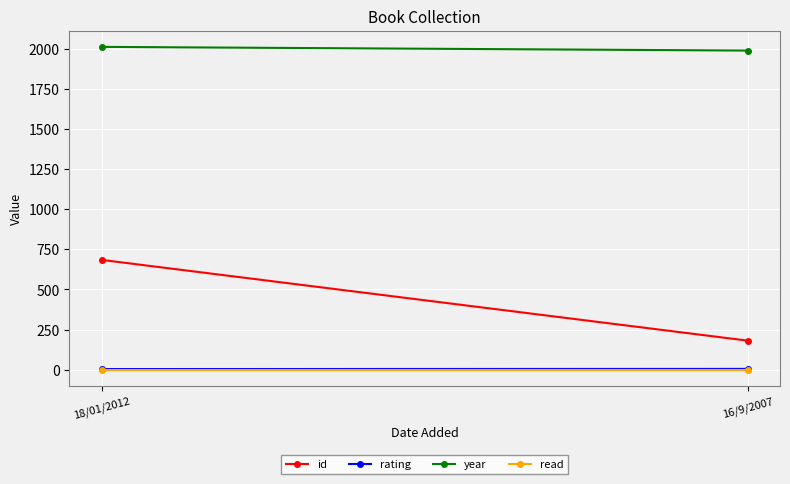

At which label does rating reach its peak?

16/9/2007